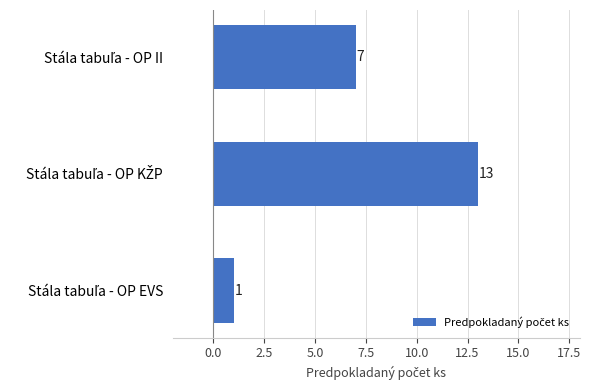

What is the maximum value shown in the chart?

13